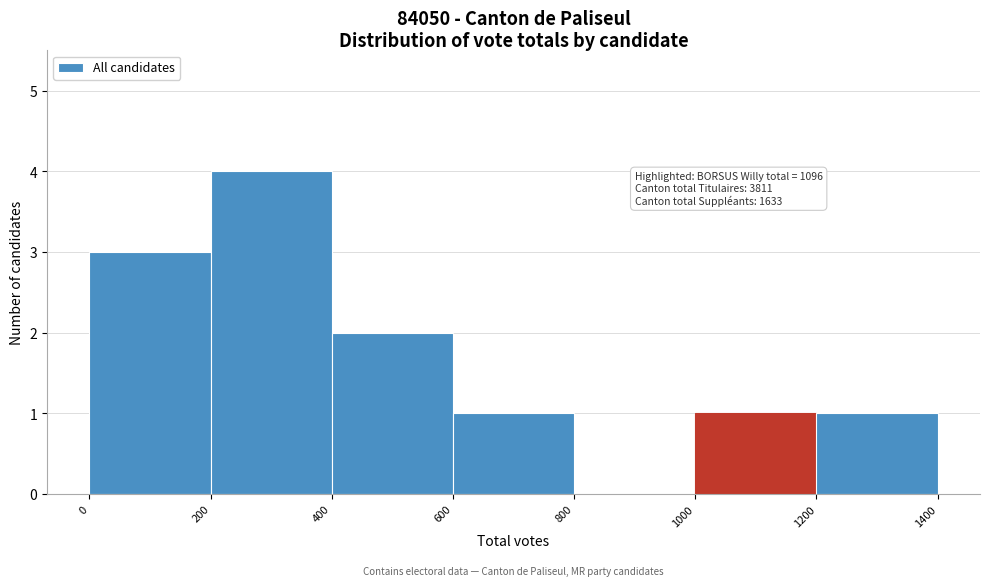

Which range on the x-axis has the tallest bar?

200 to 400